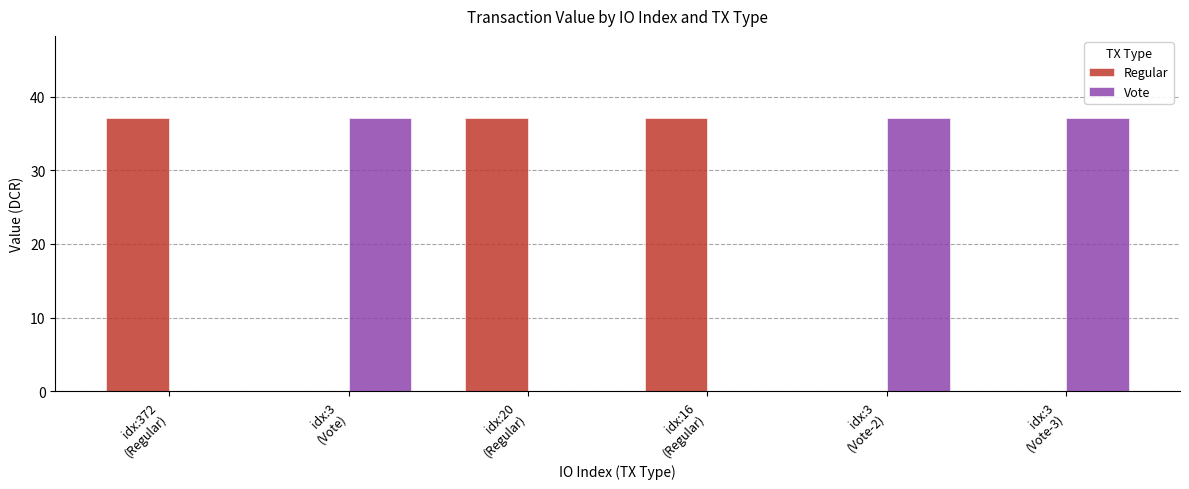

What is the sum of all Vote values?

111.2